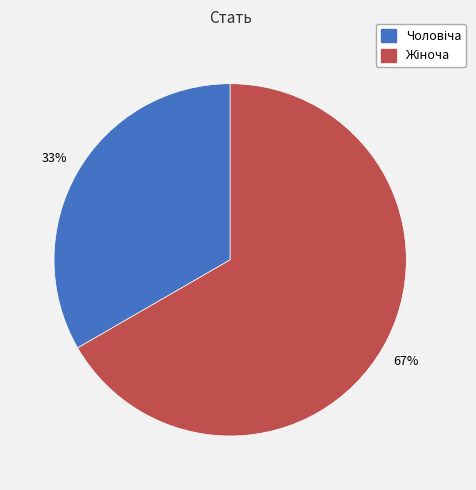

To the nearest percent, what is the average slice percentage?

50%